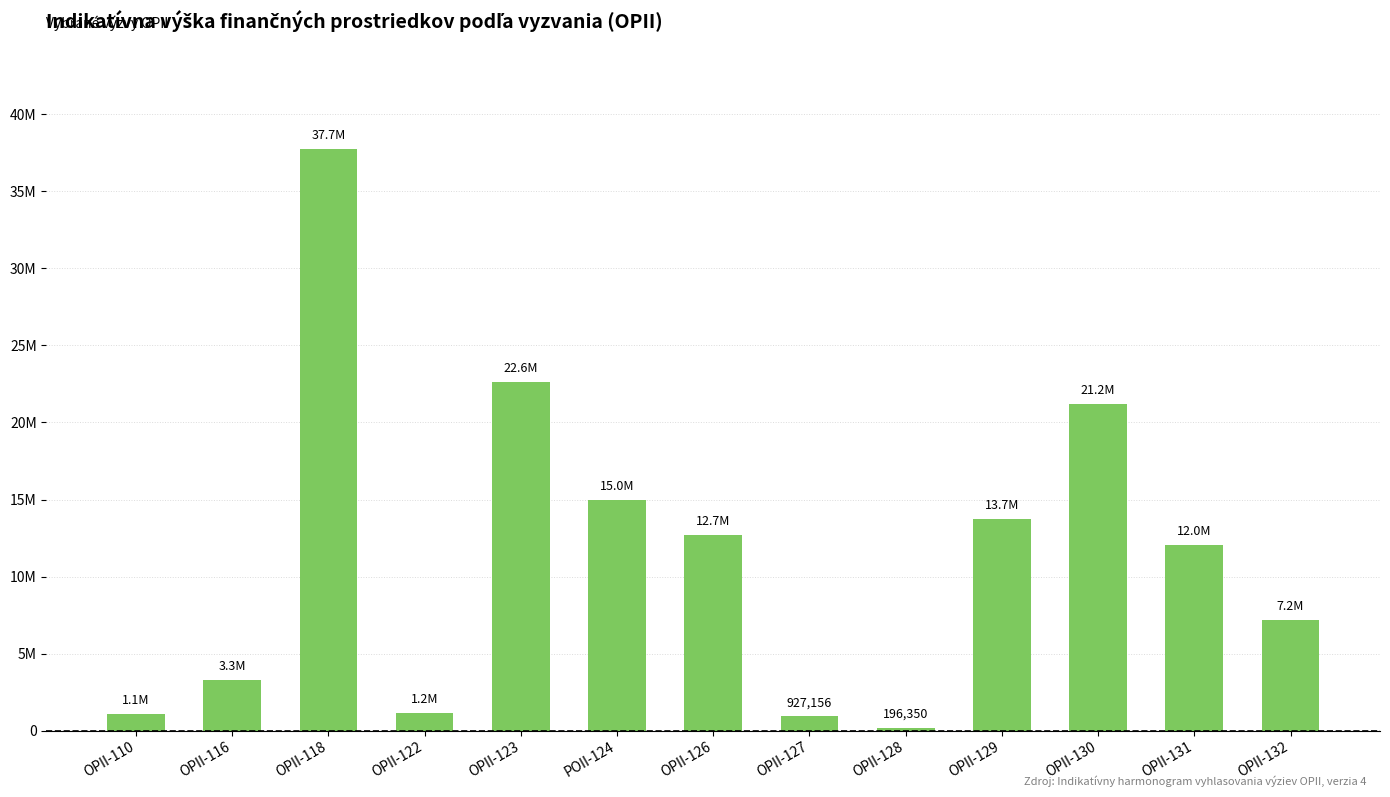

What position from the left is OPII-118?

3